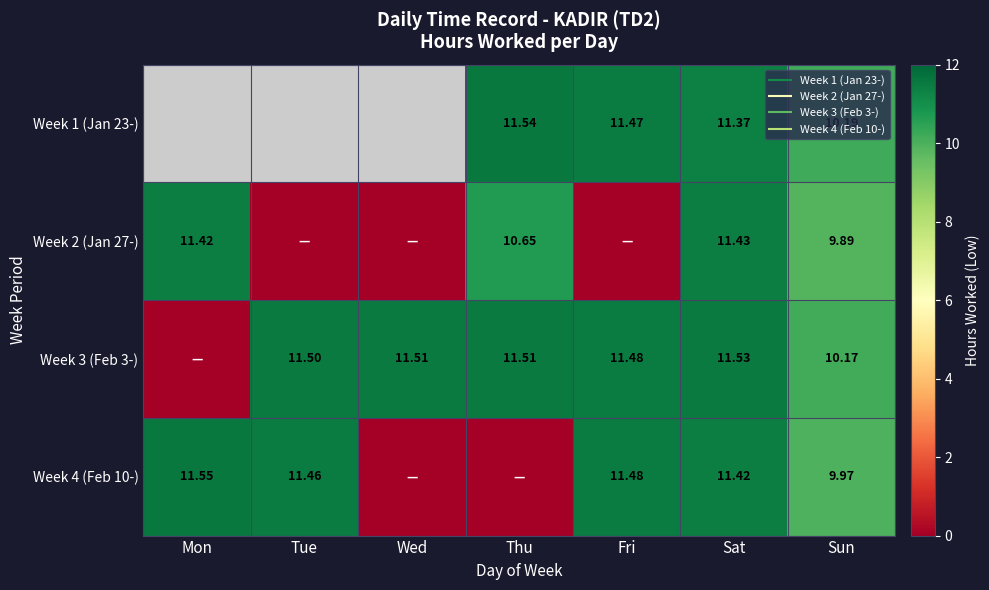

What is the sum of the Week 3 (Feb 3-) values at Sat and Fri?

23.0